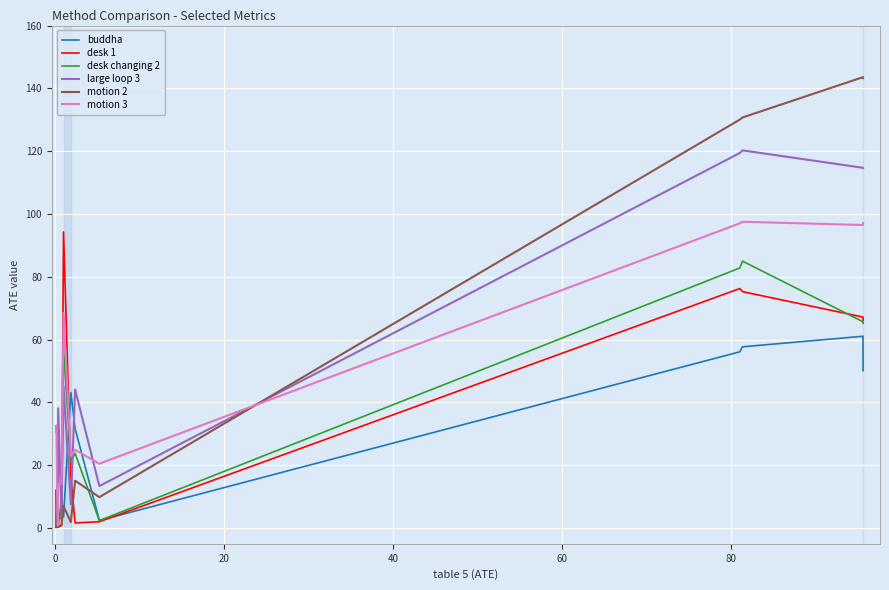

How many lines are shown in the chart?

6